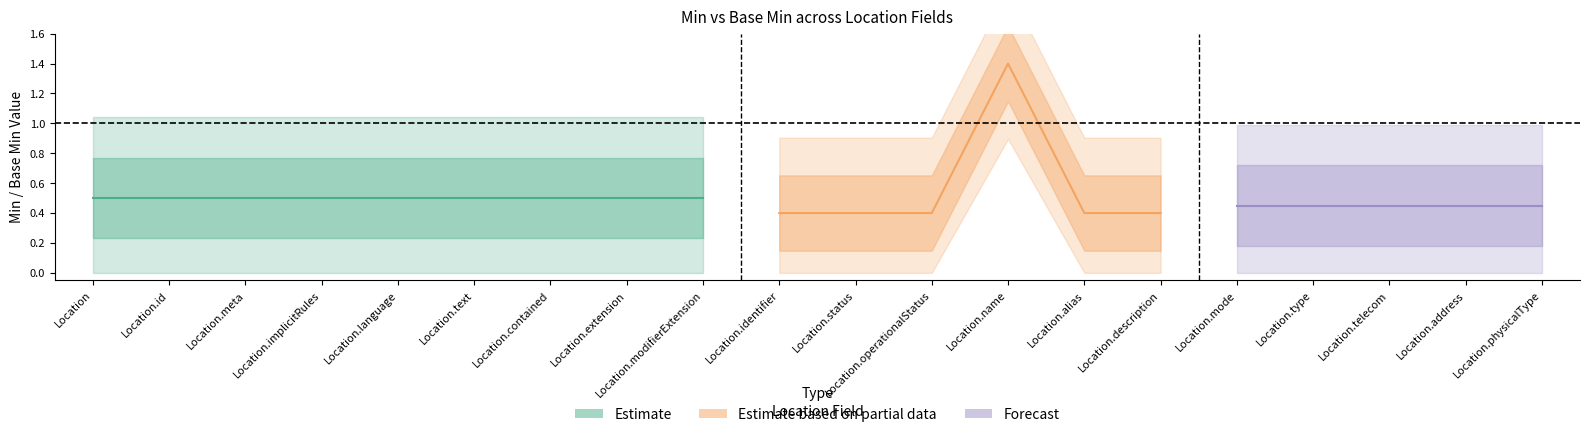

True or false: Min has a value of 0 at Location.extension.

True